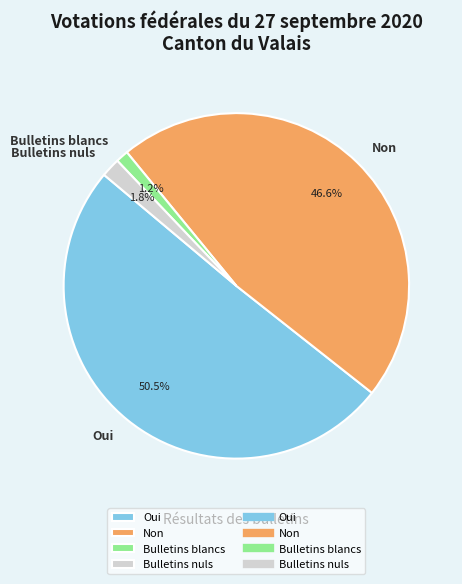

Do Non and Bulletins blancs together represent more than half of the pie?

No